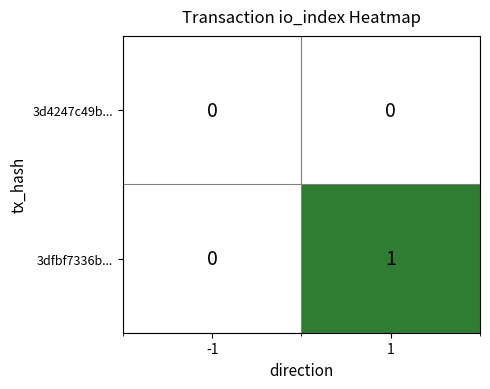

Which series has the largest range (max minus min)?

3dfbf7336b...